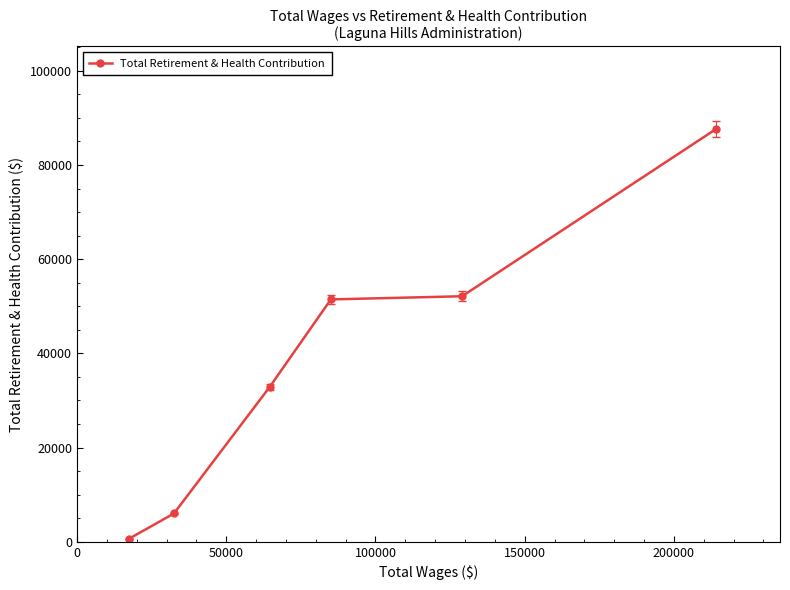

What is the average value?

38462